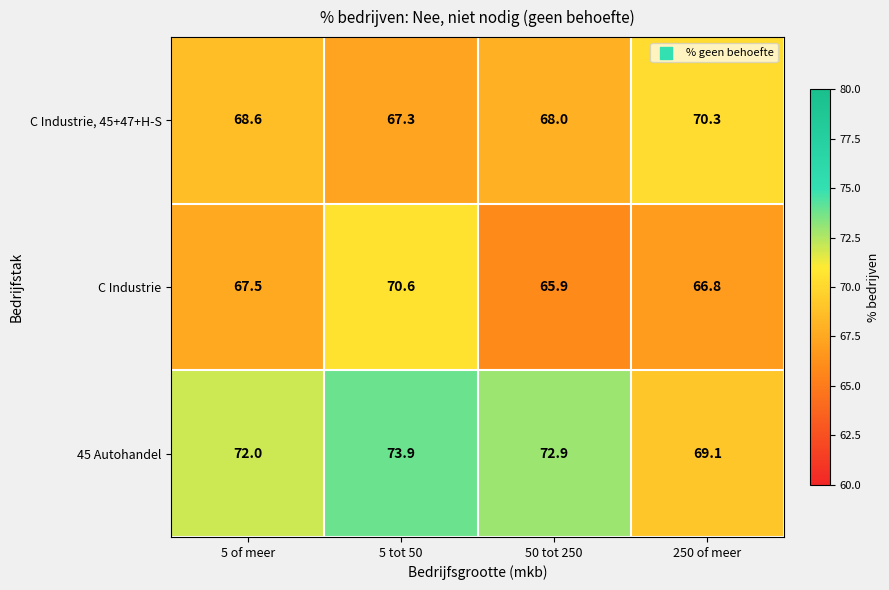

How many distinct data groups are displayed?

3